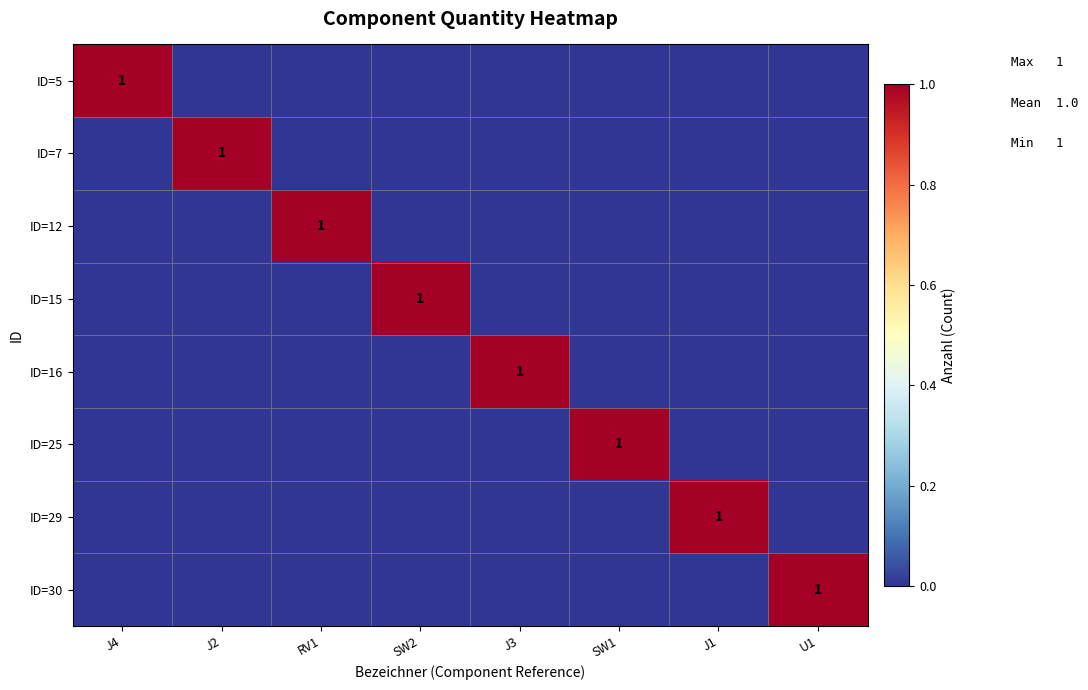

At which category is the sum across all series the highest?

J4